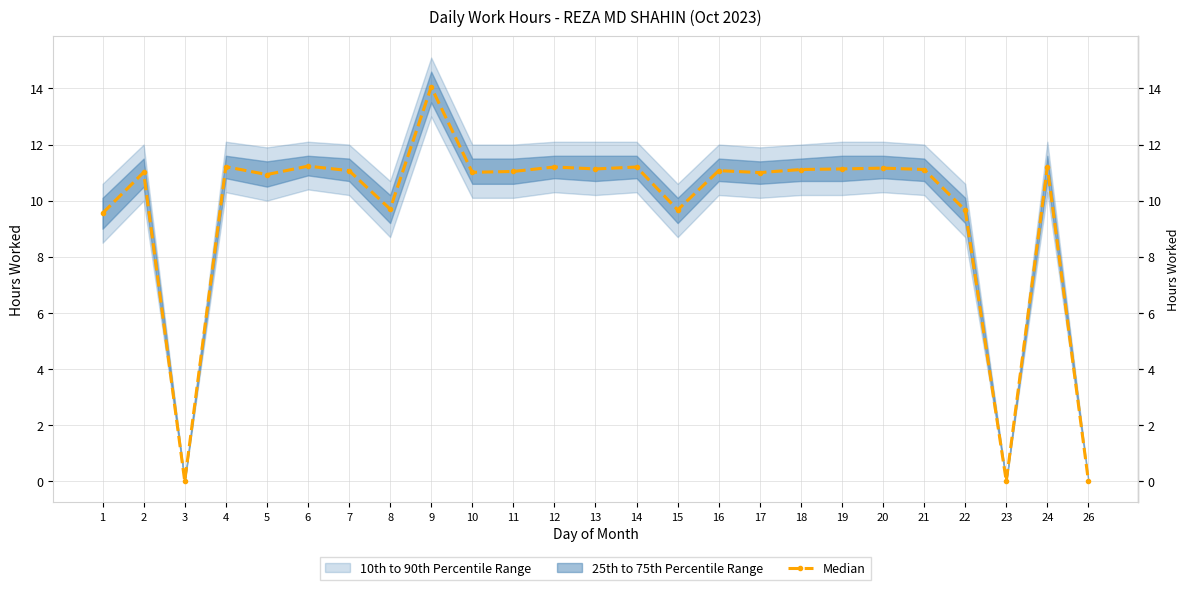

Reading left to right, extract all data points from this chart.

9.6	11.0	0.0	11.2	10.9	11.2	11.1	9.7	14.1	11.0	11.0	11.2	11.1	11.2	9.7	11.1	11.0	11.1	11.1	11.2	11.1	9.7	0.0	11.2	0.0